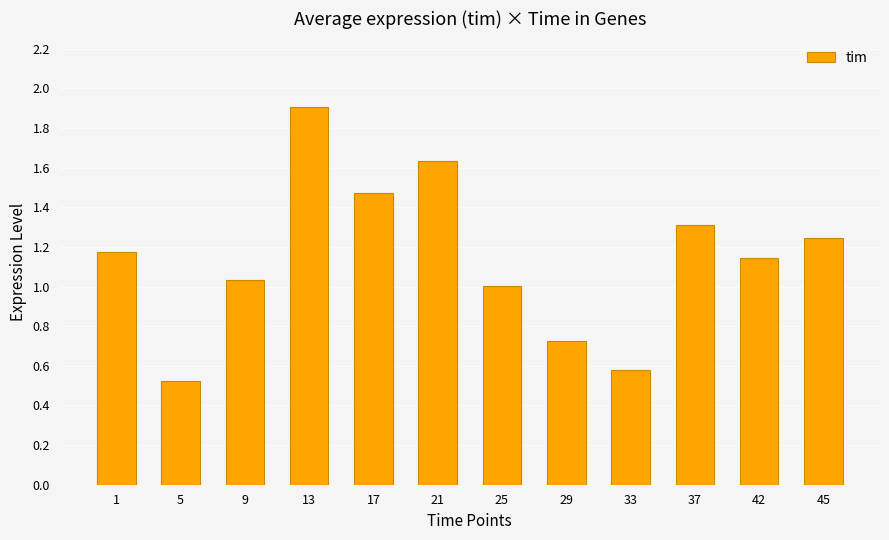

What is the difference between the maximum and minimum values?

1.4